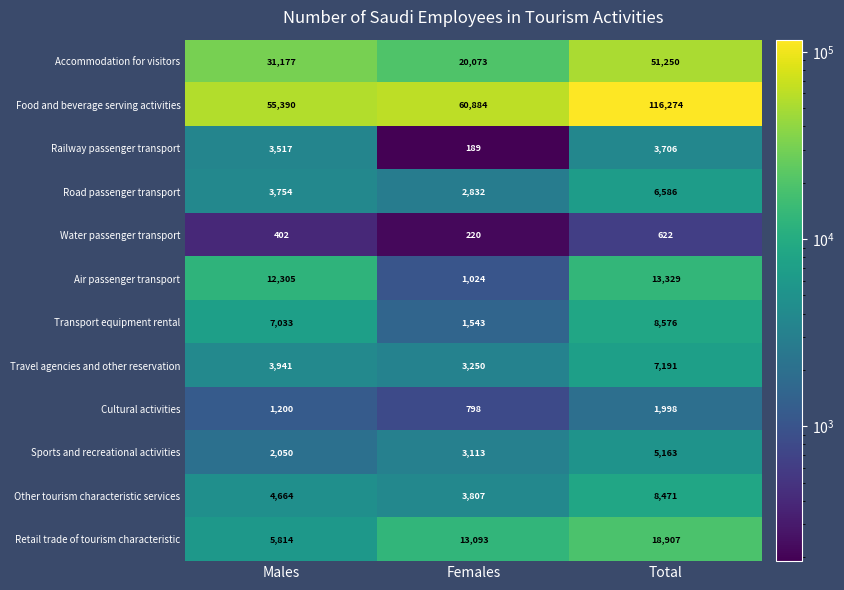

At which category is the sum across all series the highest?

Total